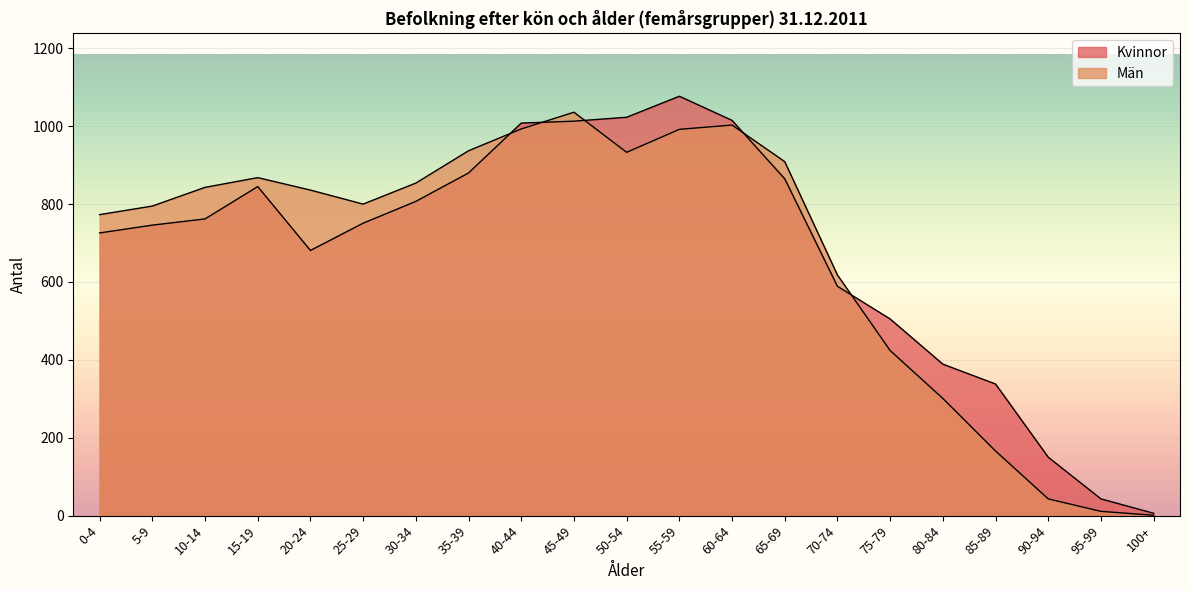

List the series in order of their overall mean, lowest first.

Män, Kvinnor